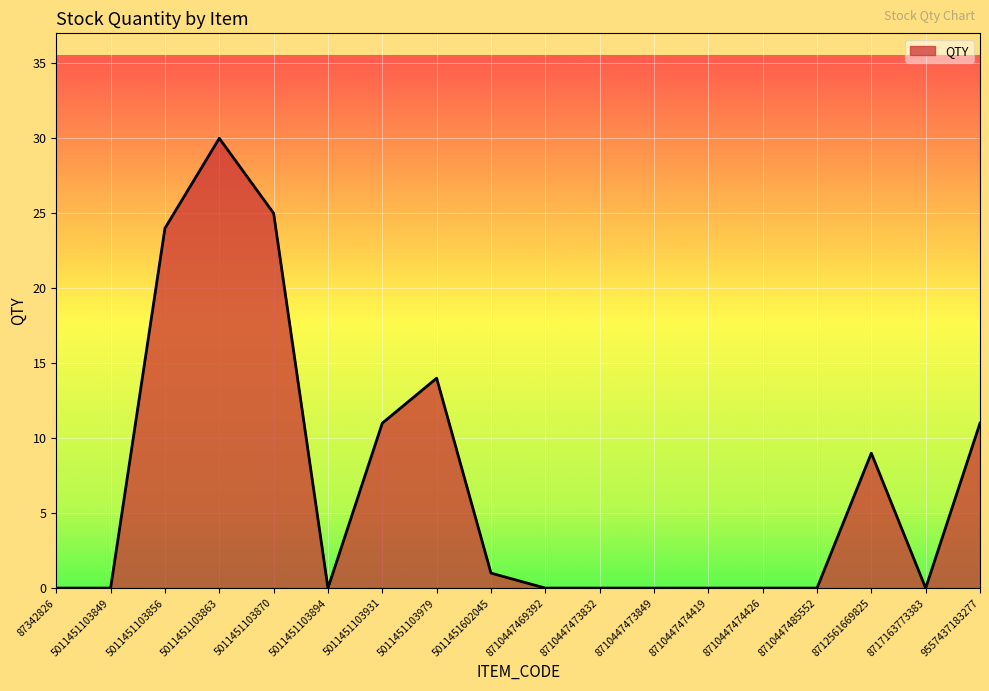

What is the maximum value shown in the chart?

30